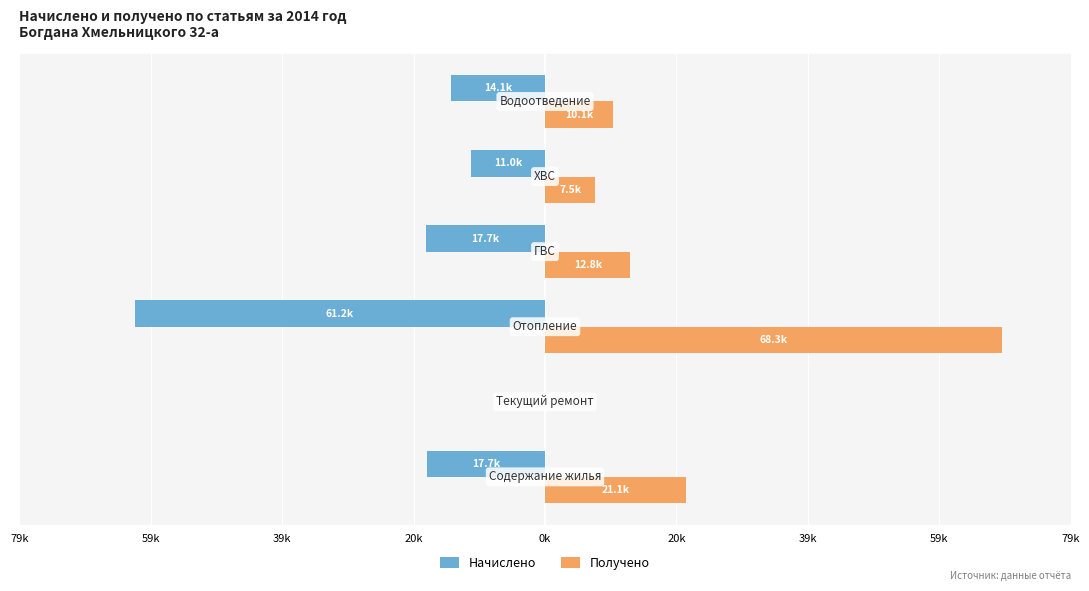

What is the difference between the maximum and second lowest values in the Получено series?

60790.1